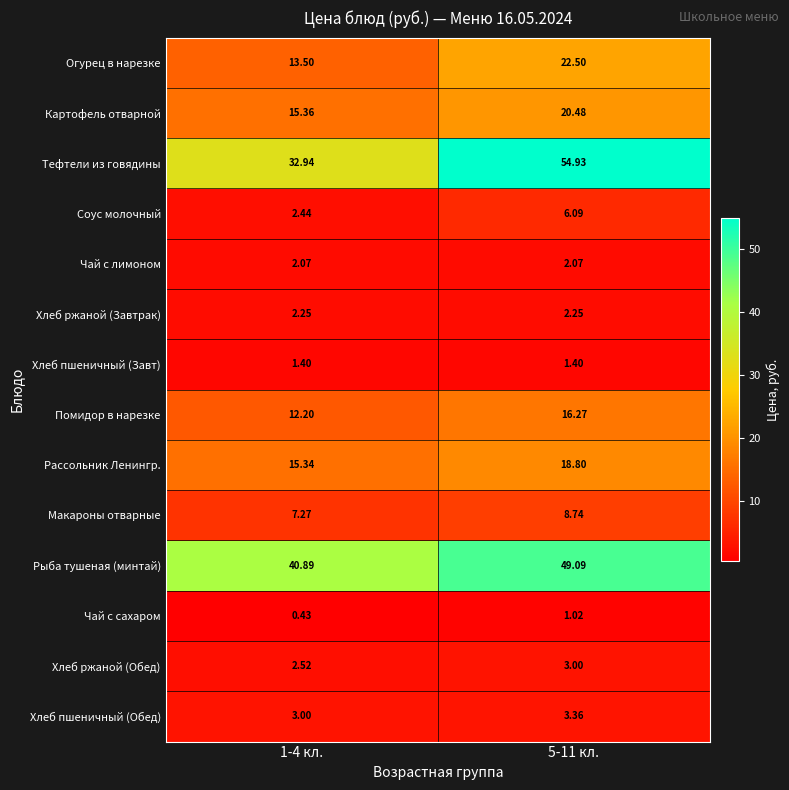

Which series has the widest spread of values?

Тефтели из говядины